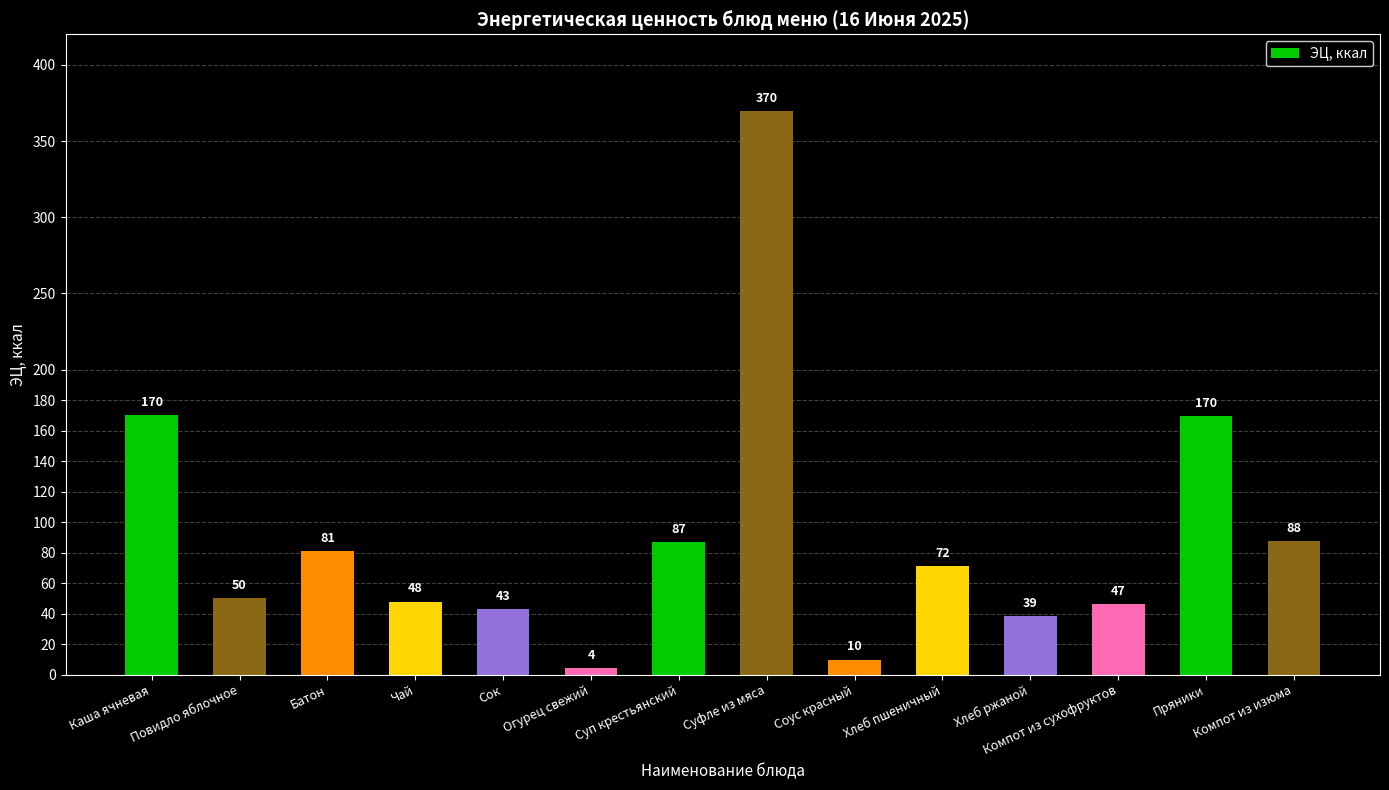

What is the value of the 5th bar from the left?

43.2